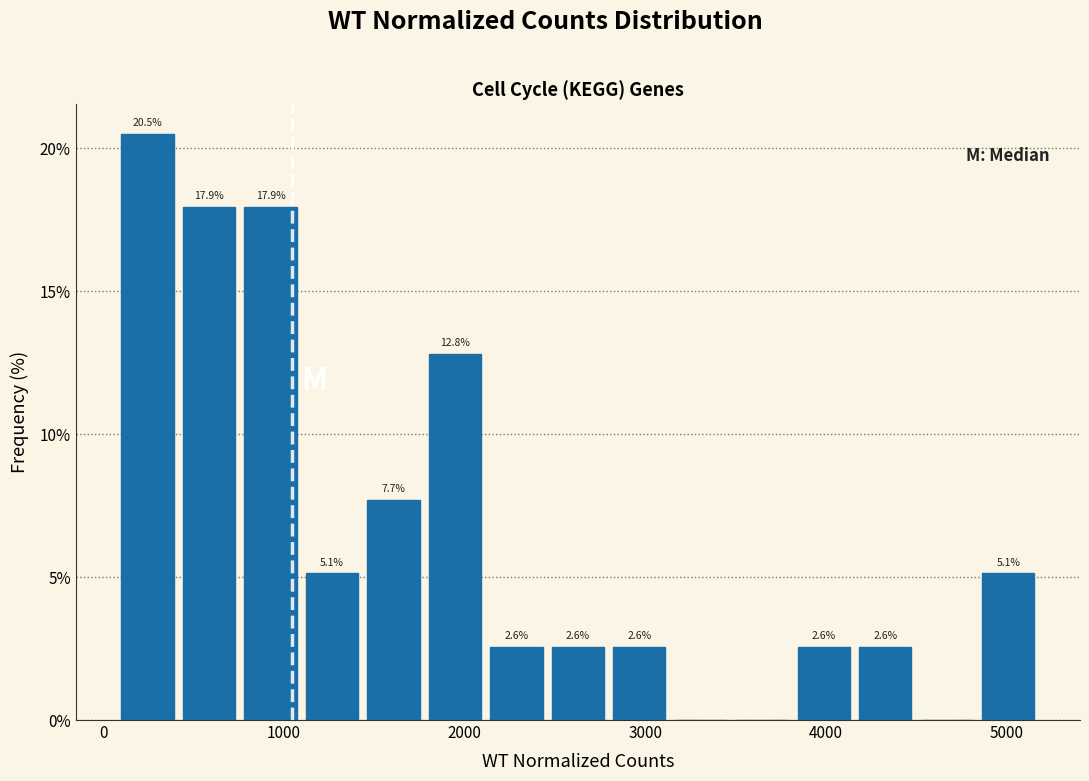

Around what value on the x-axis is the tallest bar? Give the approximate position of its centre, as read against the axis.

200